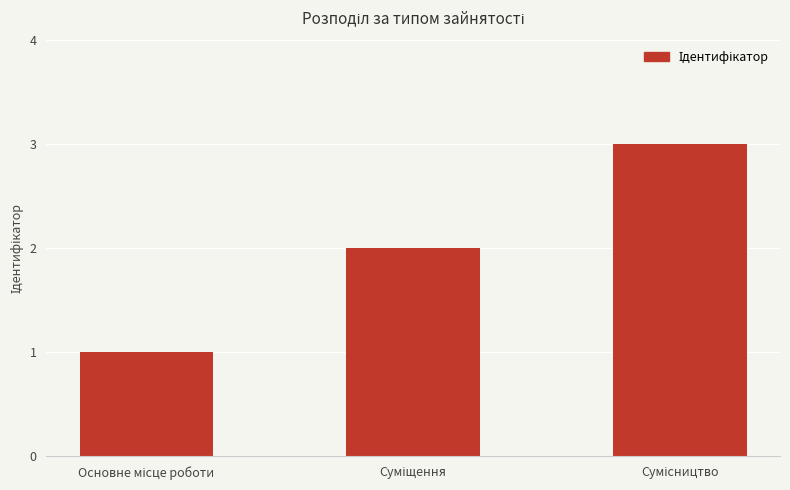

What is the greatest value displayed?

3